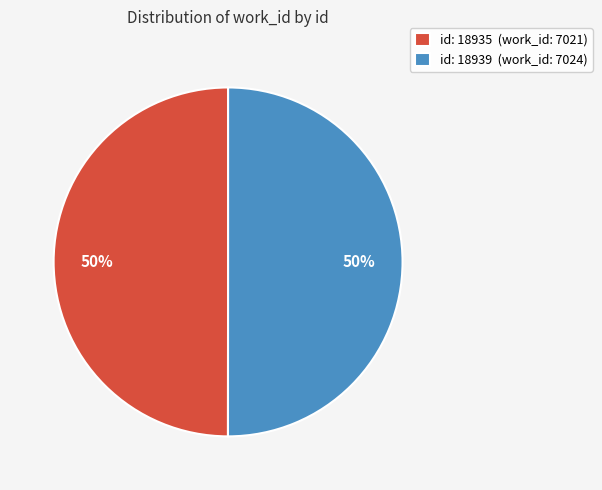

Is the sum of id: 18935 (work_id: 7021) and id: 18939 (work_id: 7024) greater than half?

Yes